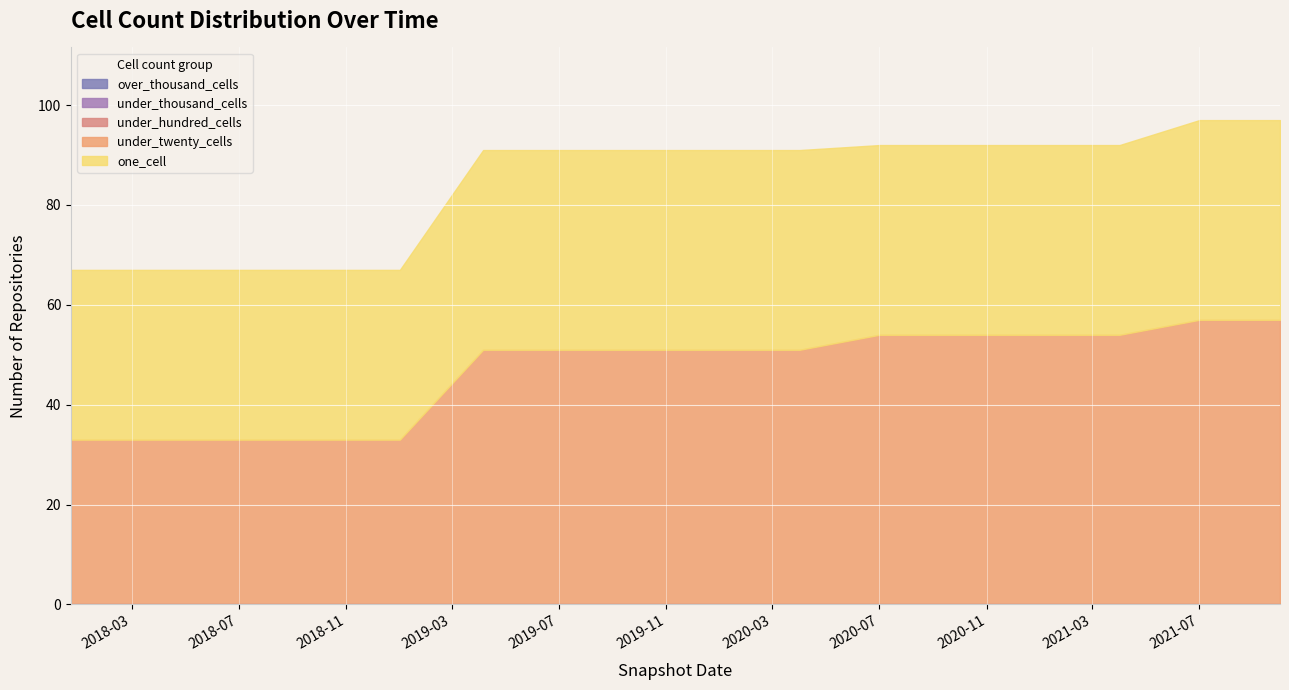

What is the label of the 11th point from the left?

2020-07-01